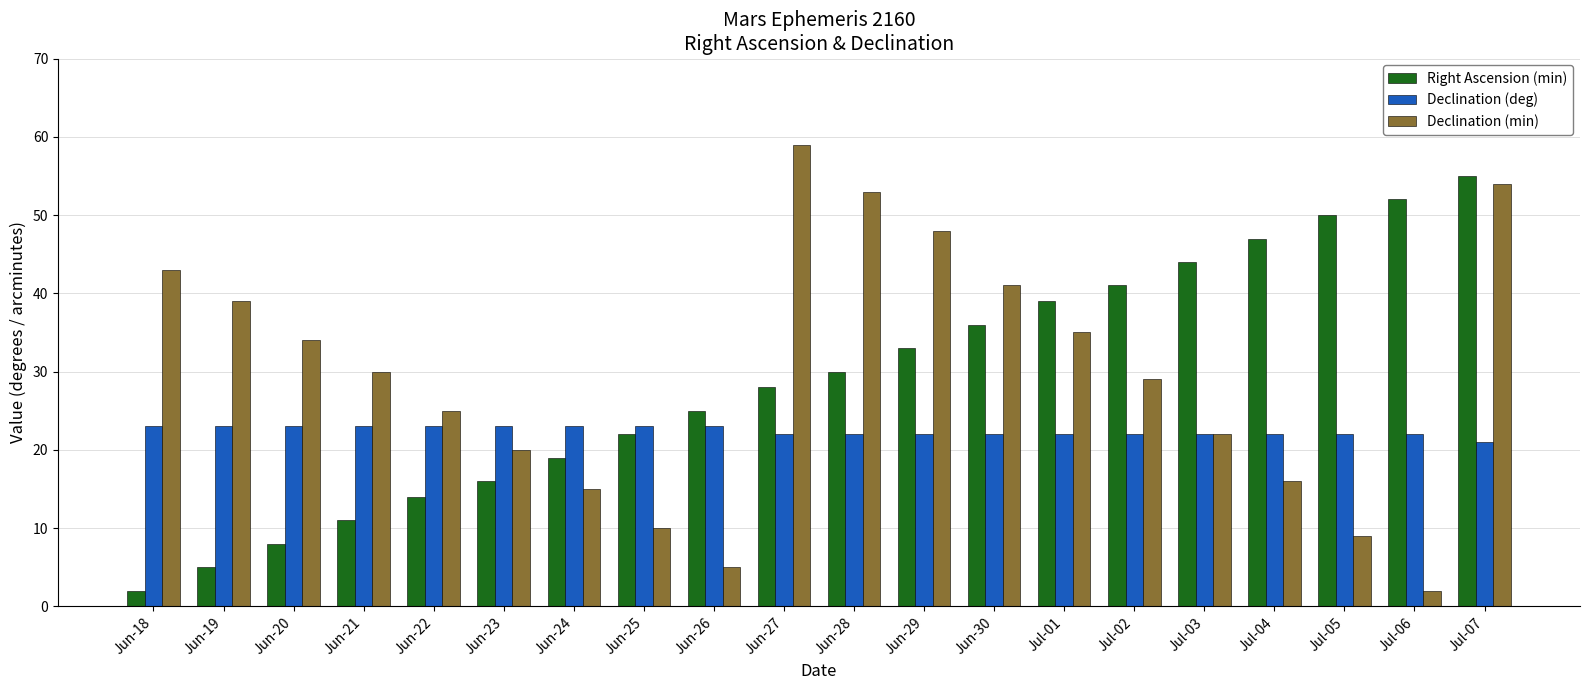

Is the value of Declination (deg) at Jul-04 greater than the value of Declination (min) at Jun-25?

Yes